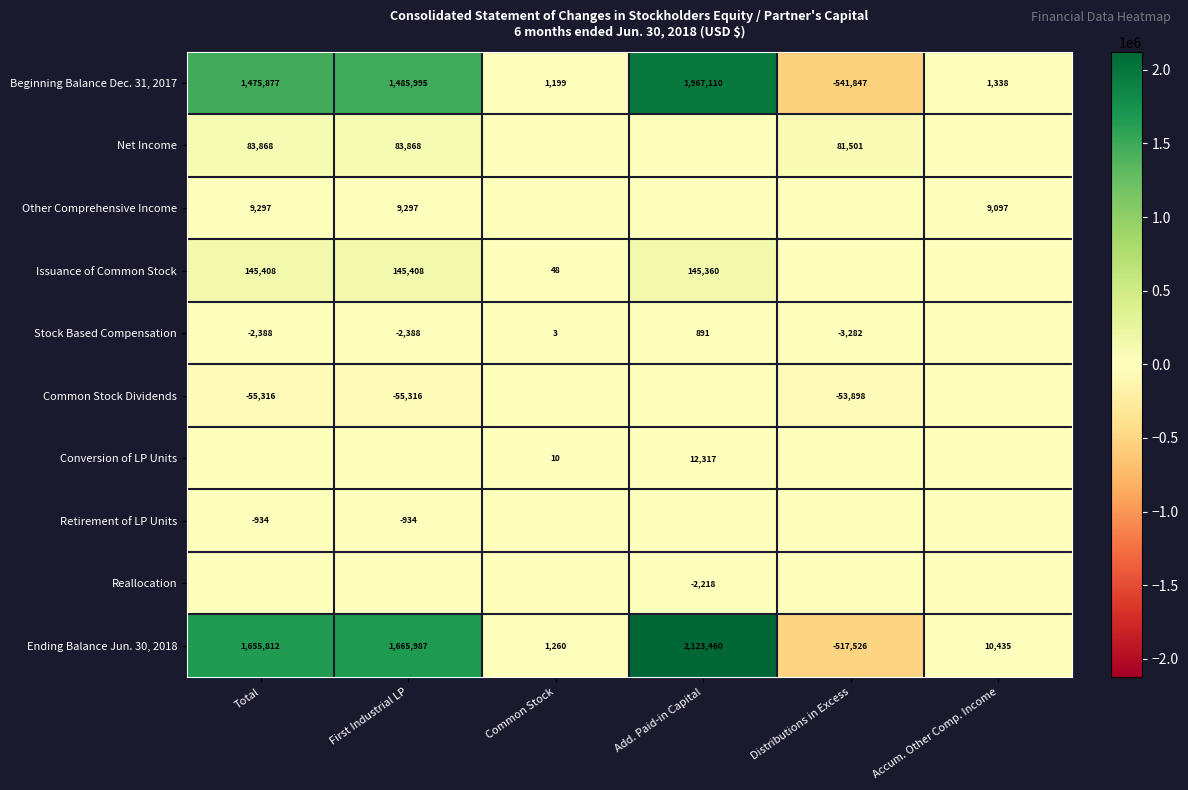

What is the difference between the maximum and minimum values in the Ending Balance Jun. 30, 2018 series?

2640986